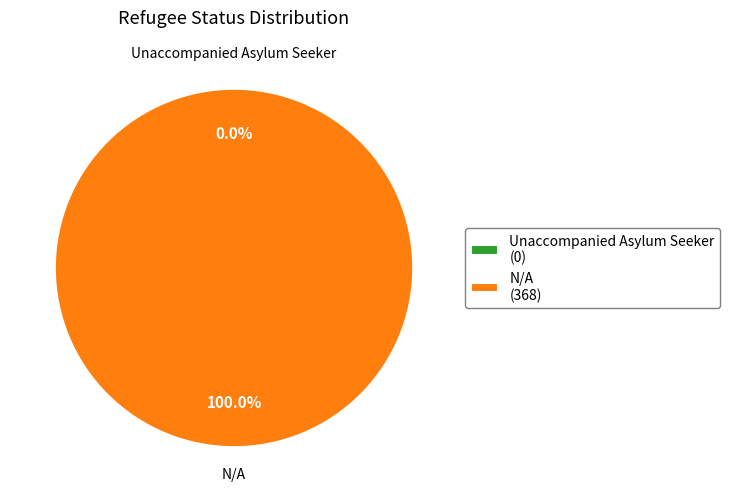

Which category has the smallest portion of the pie?

Unaccompanied Asylum Seeker